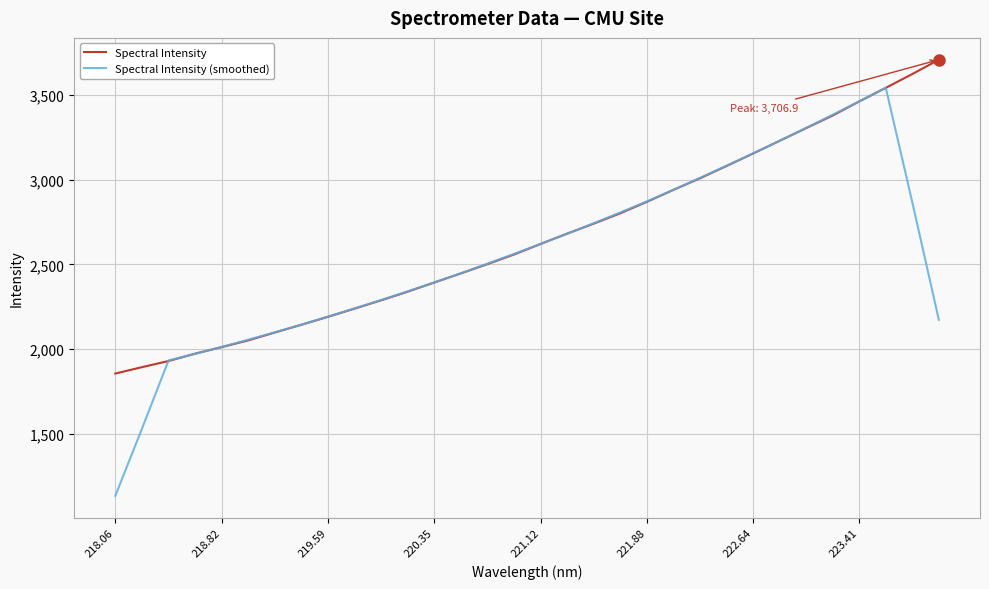

List the series in order of their peak value, lowest first.

Spectral Intensity (smoothed), Spectral Intensity